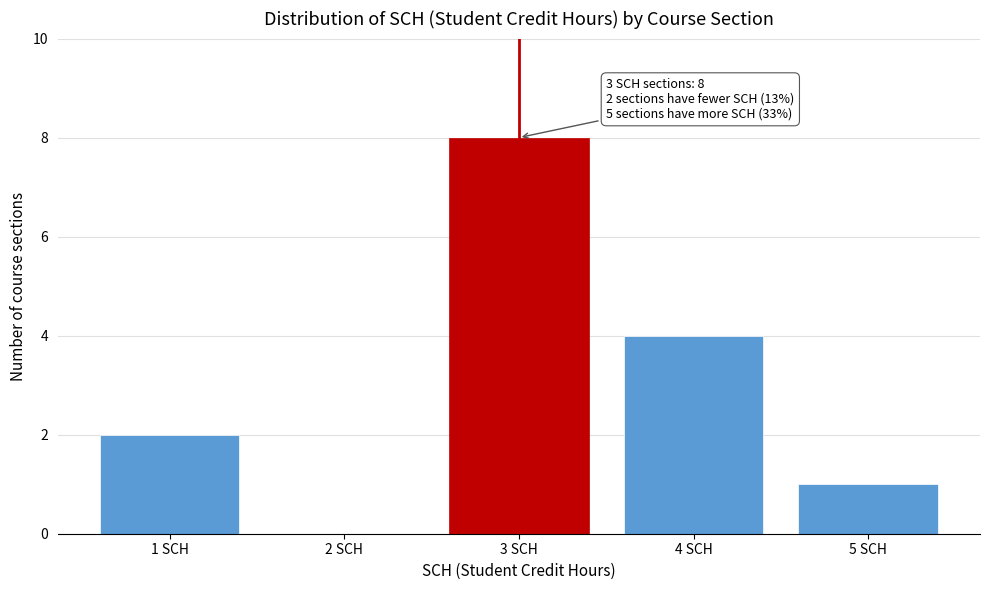

Which range on the x-axis has the tallest bar?

2.5 to 3.5